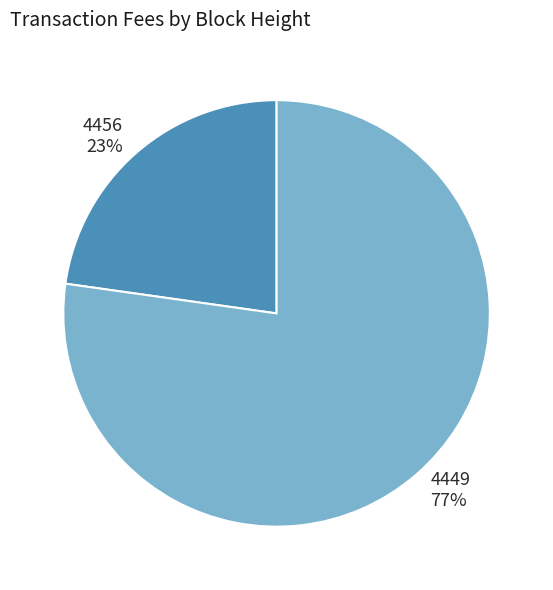

Which has a higher value, 4449 or 4456?

4449